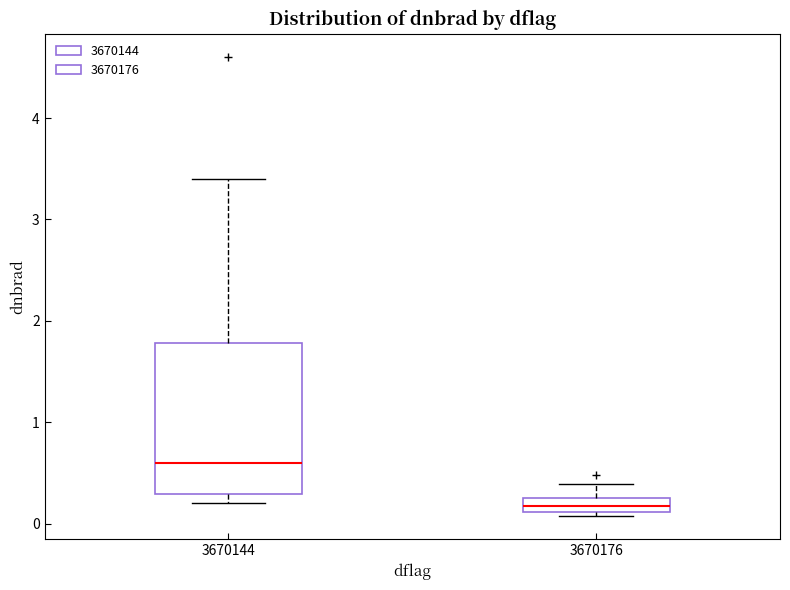

Which box is the tallest, from its lower edge to its upper edge?

3670144